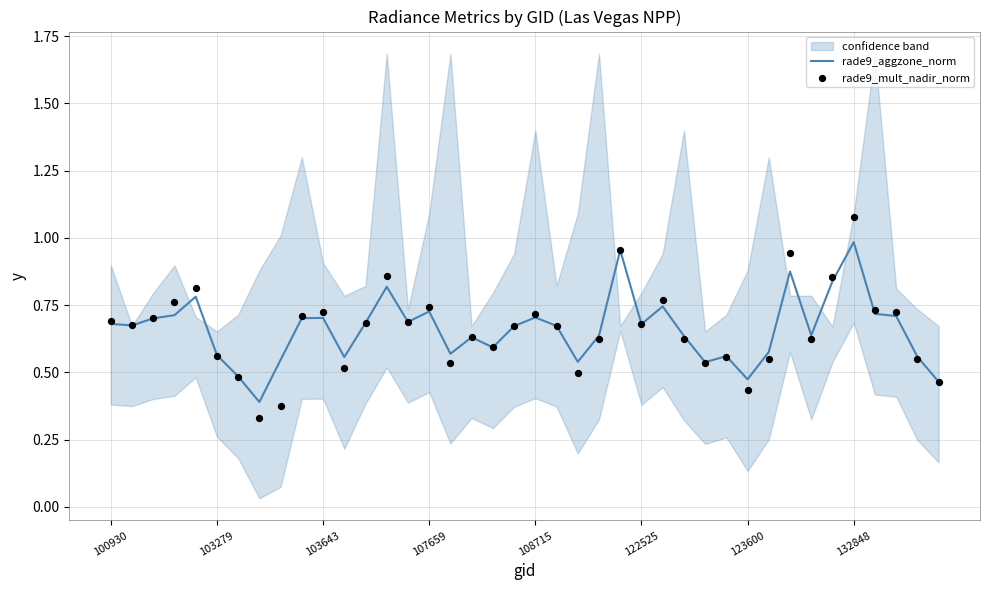

Which series has the largest total across all categories?

rade9_aggzone_norm